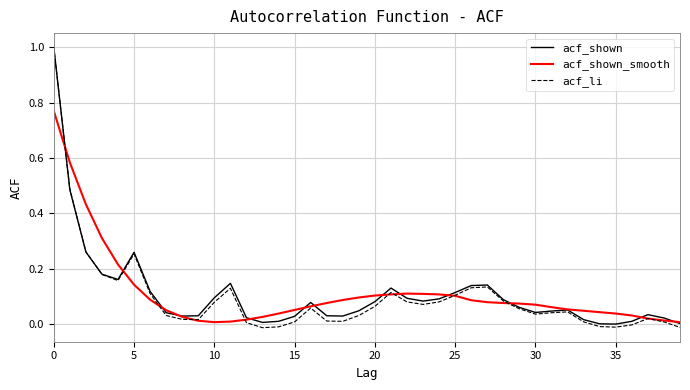

What are all the series names shown in the legend?

acf_shown, acf_shown_smooth, acf_li